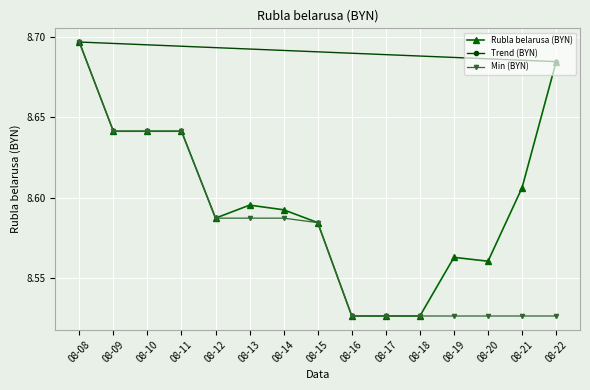

At which label does Rubla belarusa (BYN) reach its peak?

08-08